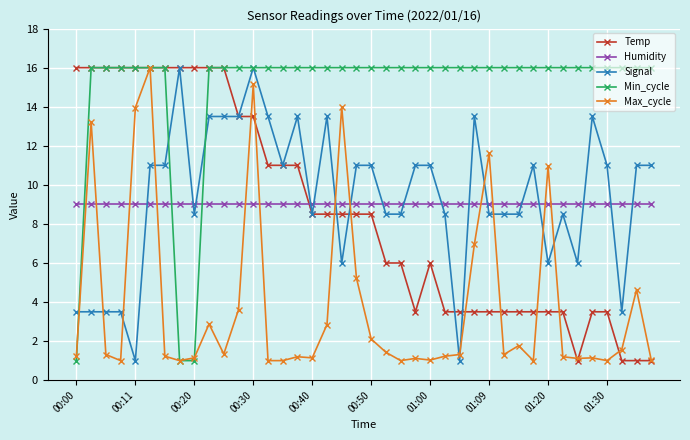

What is the value of the Max_cycle point at the 6th from the left?

16.0